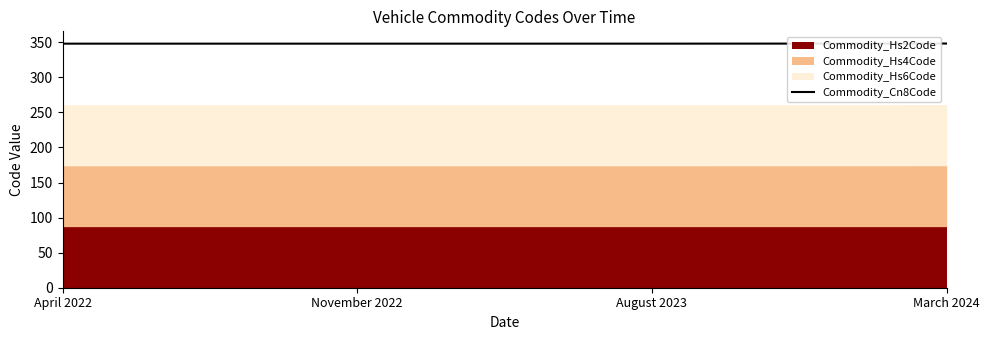

Is it true that Commodity_Cn8Code equals 79.1 at August 2023?

False